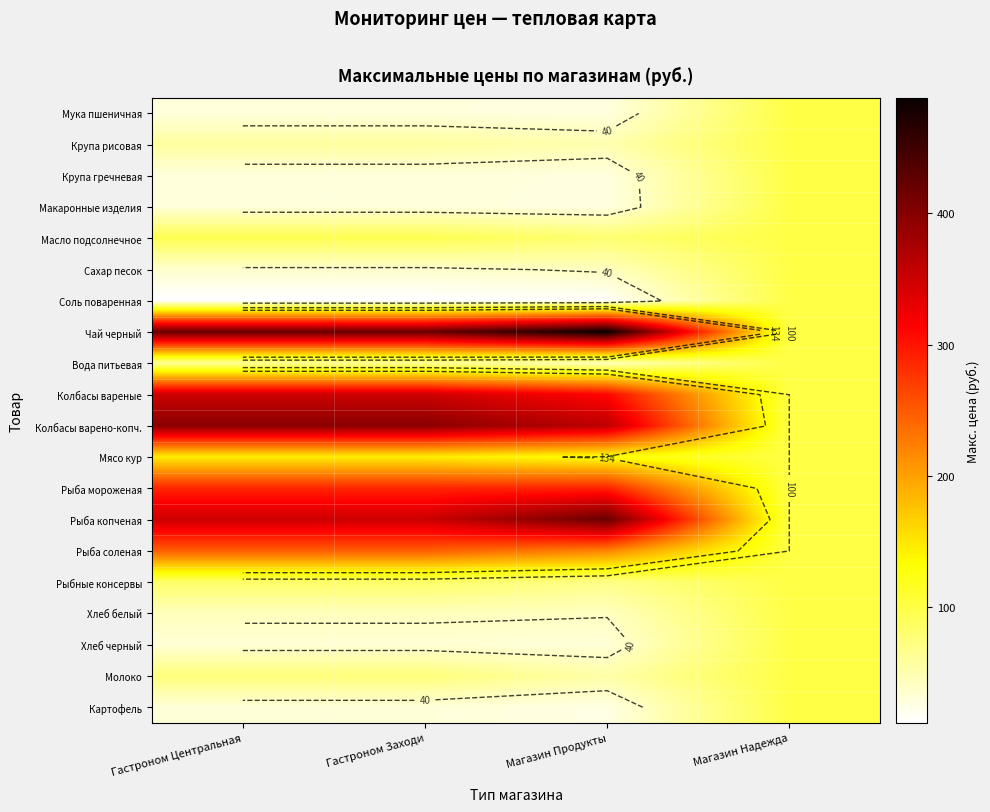

At which label does Рыба копченая reach its peak?

Магазин Продукты